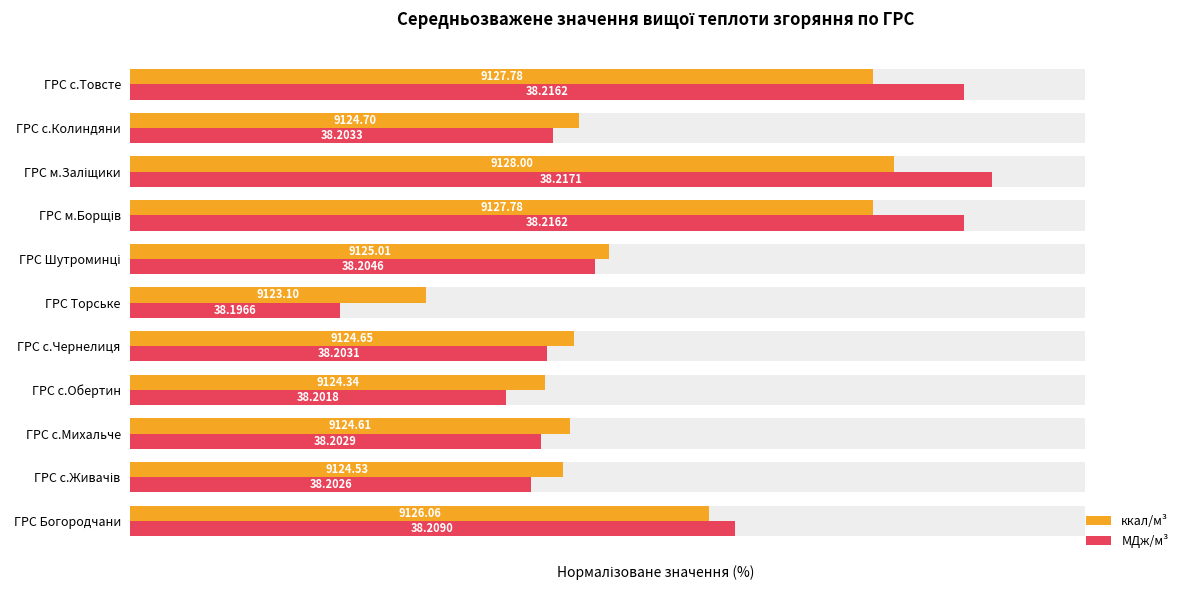

How many bars are there in each group?

2